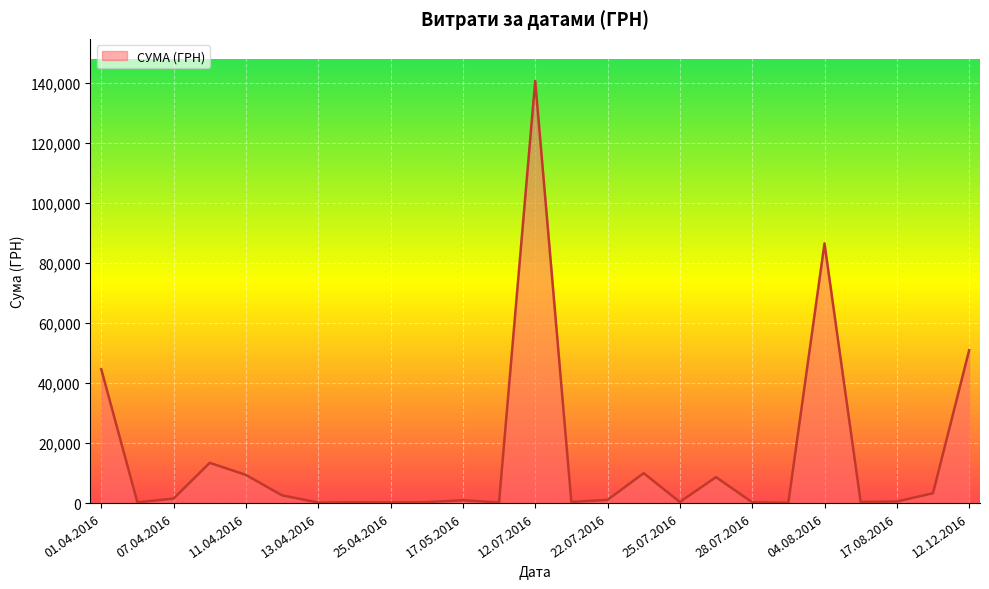

What is the greatest value displayed?

140706.2